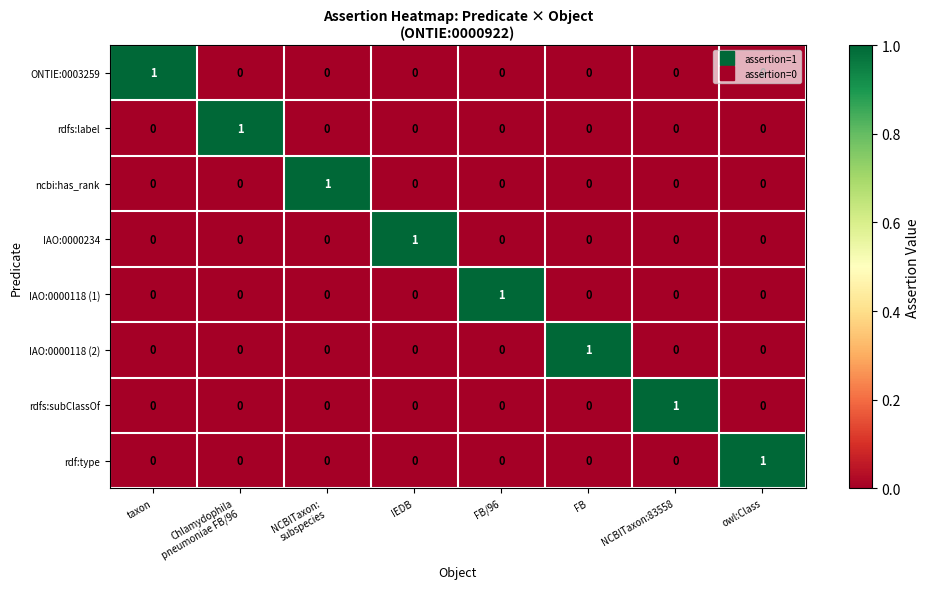

At which label does IAO:0000118 (1) reach its peak?

FB/96